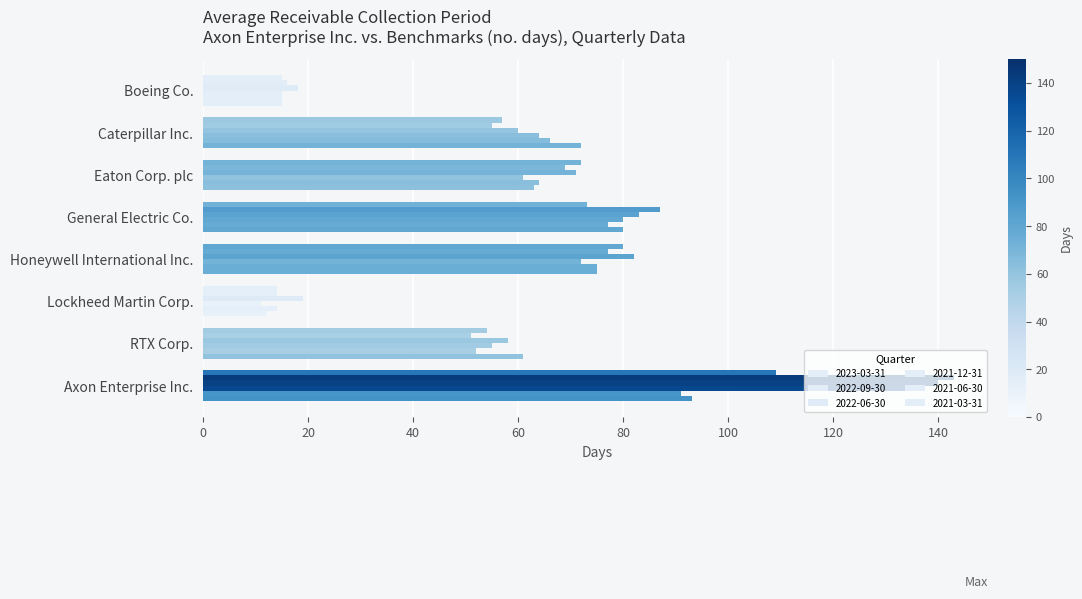

How many data points in 2022-09-30 are less than 69?

4